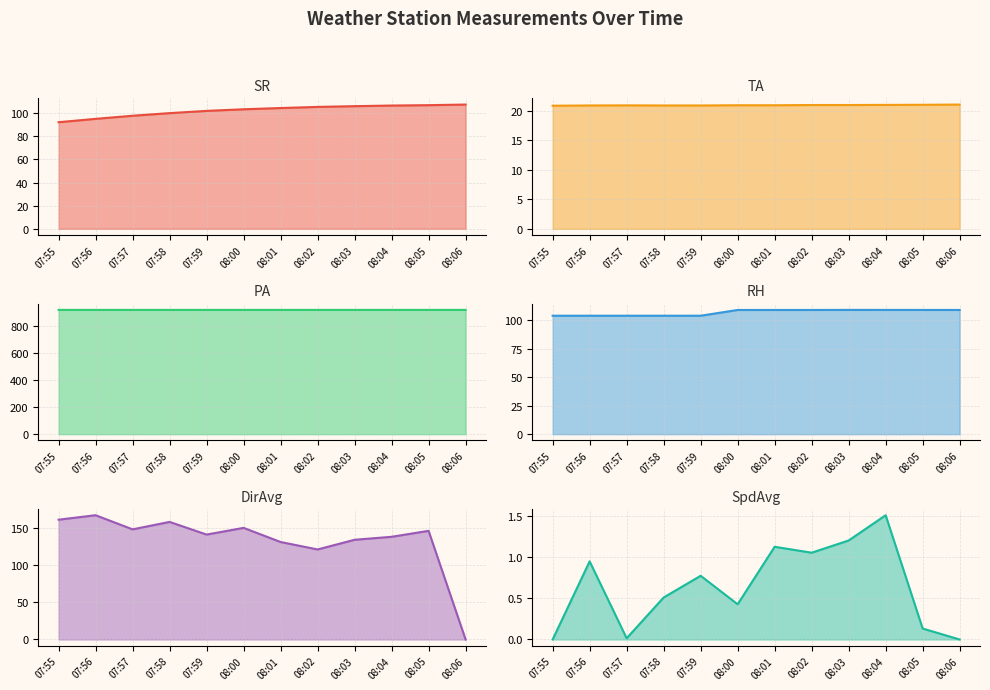

What is the sum of the DirAvg values at 08:05 and 08:03?

280.0